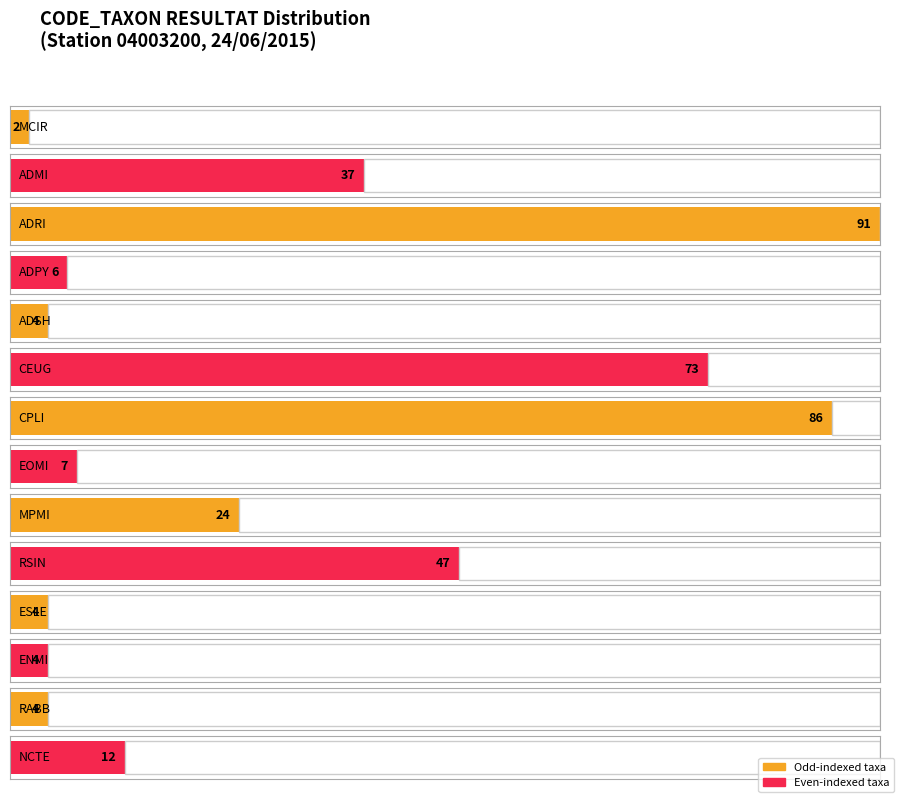

Between ESLE and EOMI, which is larger?

EOMI